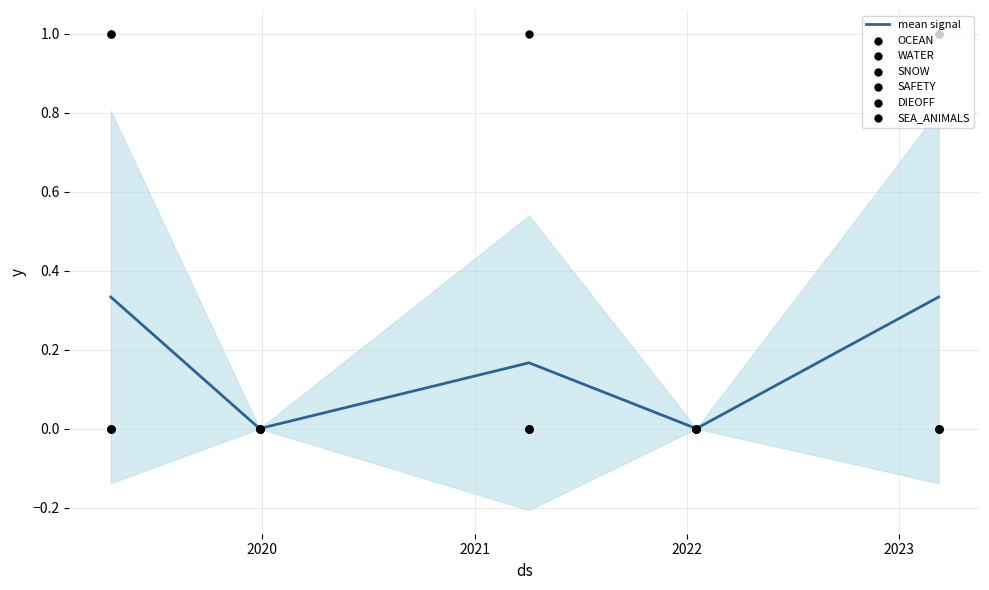

At how many categories does at least one series exceed 0?

3